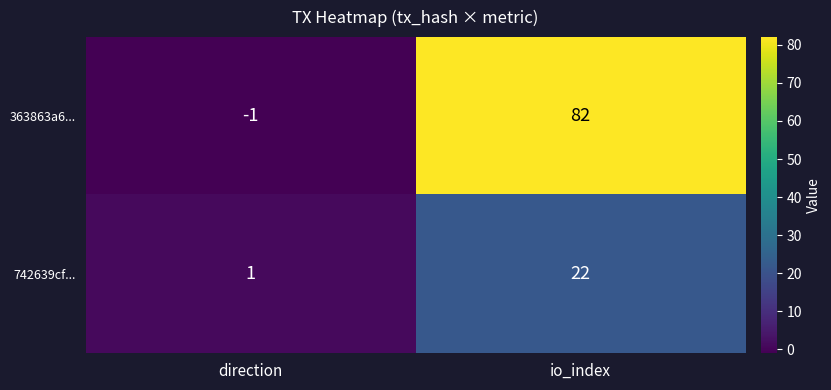

Is it true that 742639cf... equals 7 at io_index?

False